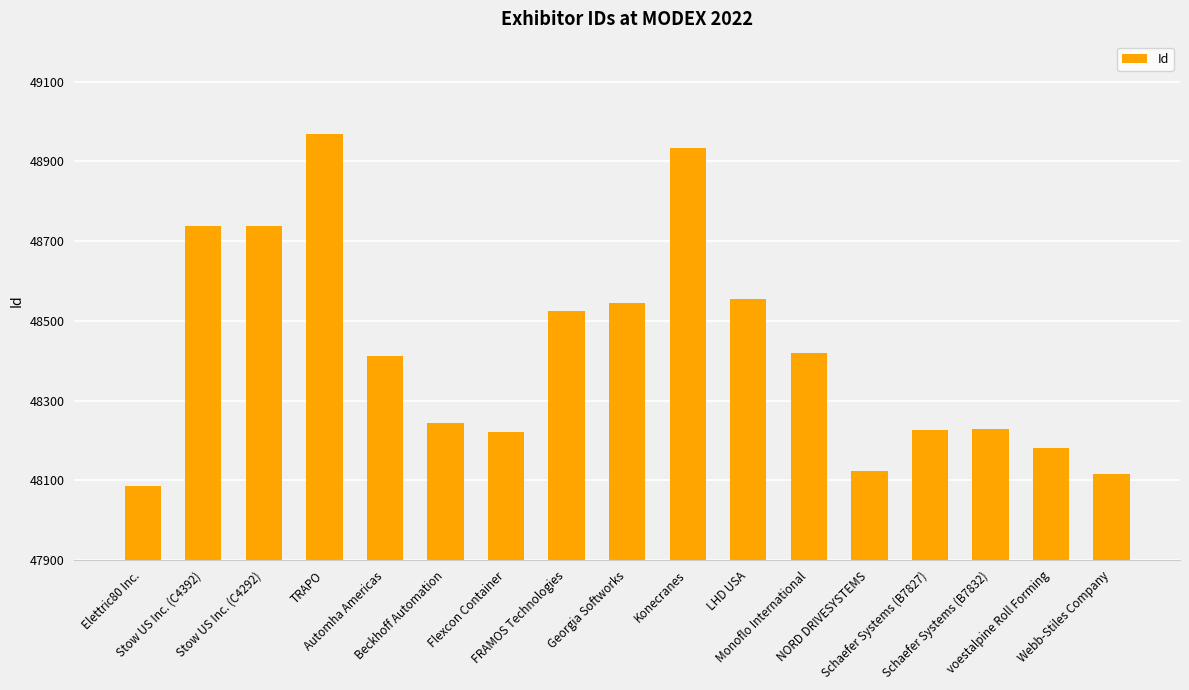

What is the change in value from TRAPO to FRAMOS Technologies?

-445